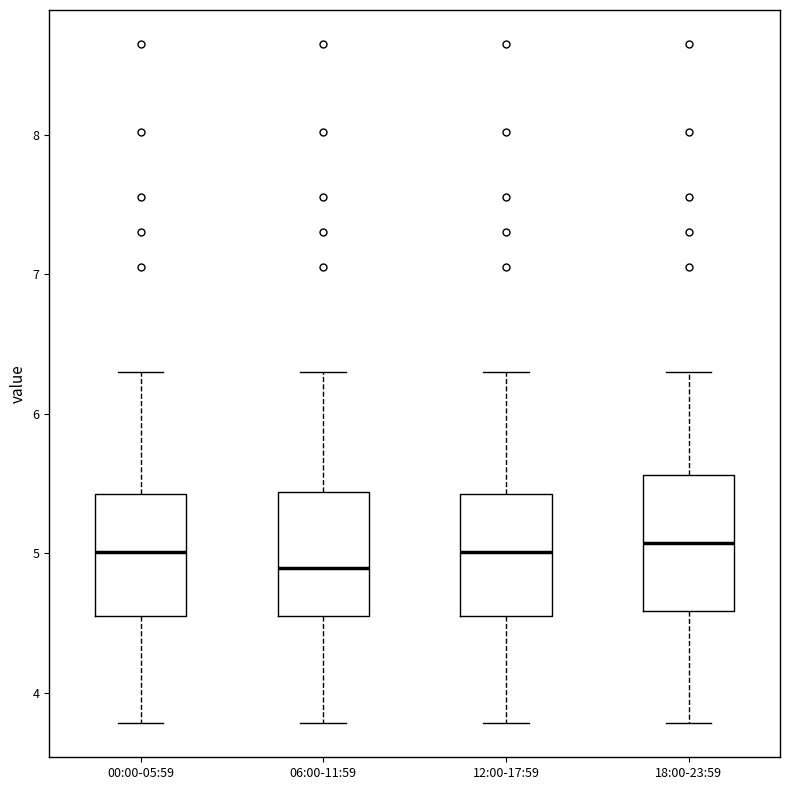

Reading left to right, read every box against the y-axis: the position of its median line, the range the box covers, and the ends of its whiskers. The values are not printed on the chart, so give them approximately, as read against the axis.

00:00-05:59: median 5.0, box 4.6 to 5.4, whiskers 3.8 to 6.3
06:00-11:59: median 4.9, box 4.6 to 5.4, whiskers 3.8 to 6.3
12:00-17:59: median 5.0, box 4.6 to 5.4, whiskers 3.8 to 6.3
18:00-23:59: median 5.1, box 4.6 to 5.6, whiskers 3.8 to 6.3